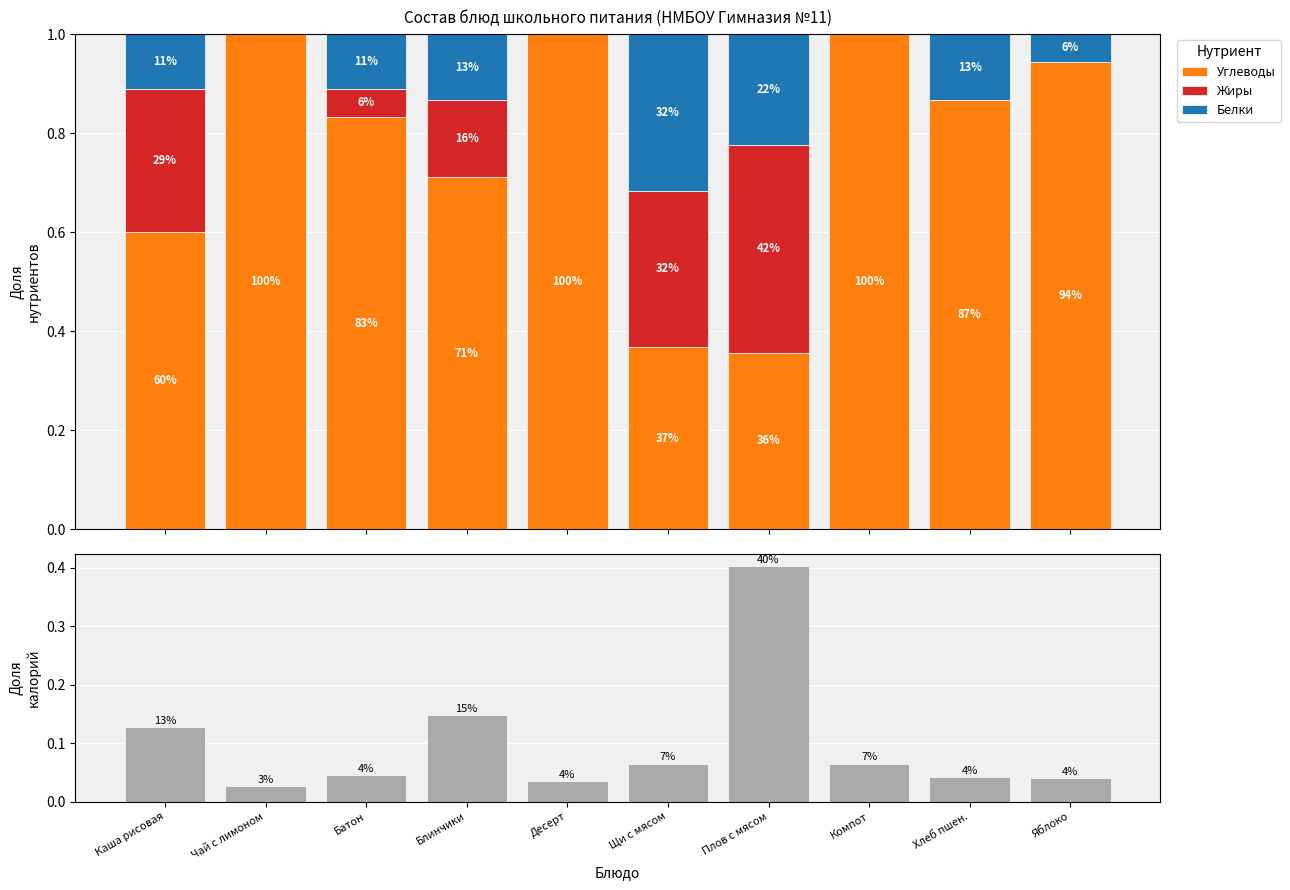

Reading right to left, extract all data points from this chart.

Углеводы: 0.9	0.9	1.0	0.4	0.4	1.0	0.7	0.8	1.0	0.6
Жиры: 0.0	0.0	0.0	0.4	0.3	0.0	0.2	0.1	0.0	0.3
Белки: 0.1	0.1	0.0	0.2	0.3	0.0	0.1	0.1	0.0	0.1
Калорийность: 0.0	0.0	0.1	0.4	0.1	0.0	0.1	0.0	0.0	0.1